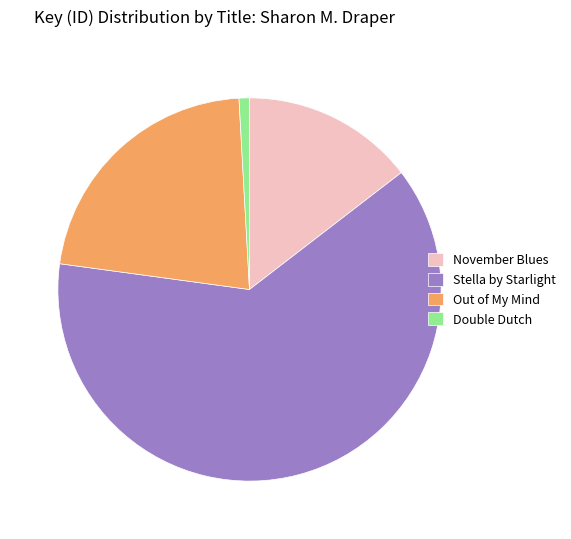

Does Stella by Starlight account for over 50% of the chart?

Yes